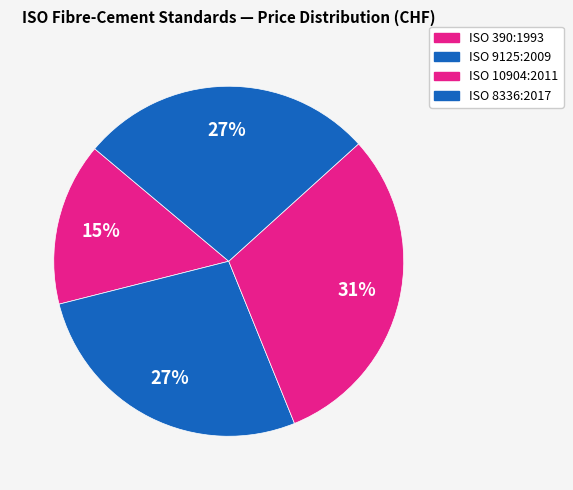

To the nearest percent, what is the difference between the largest and smallest slice percentages?

16%